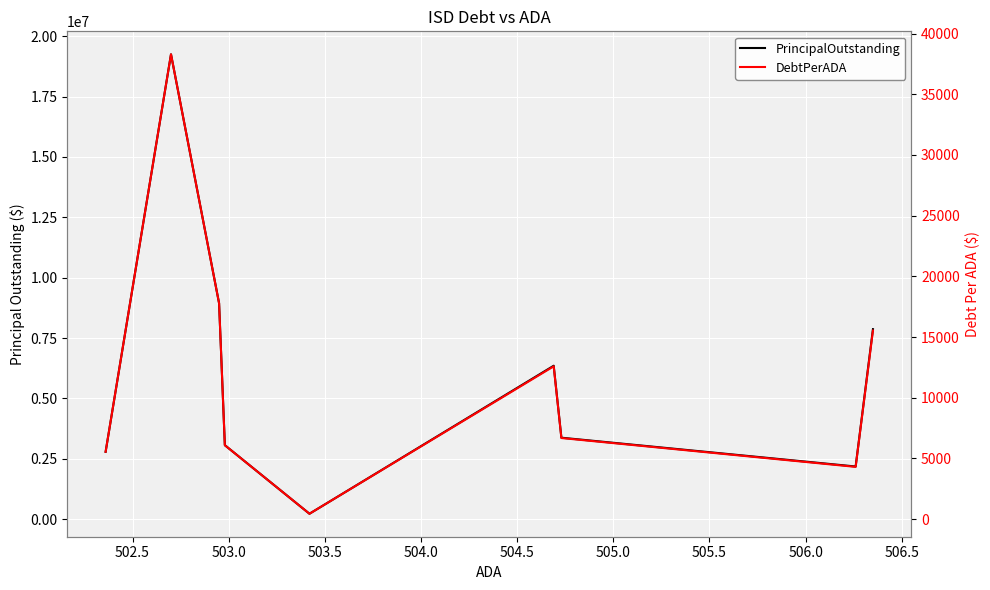

How many data points in DebtPerADA are above 6686?

5